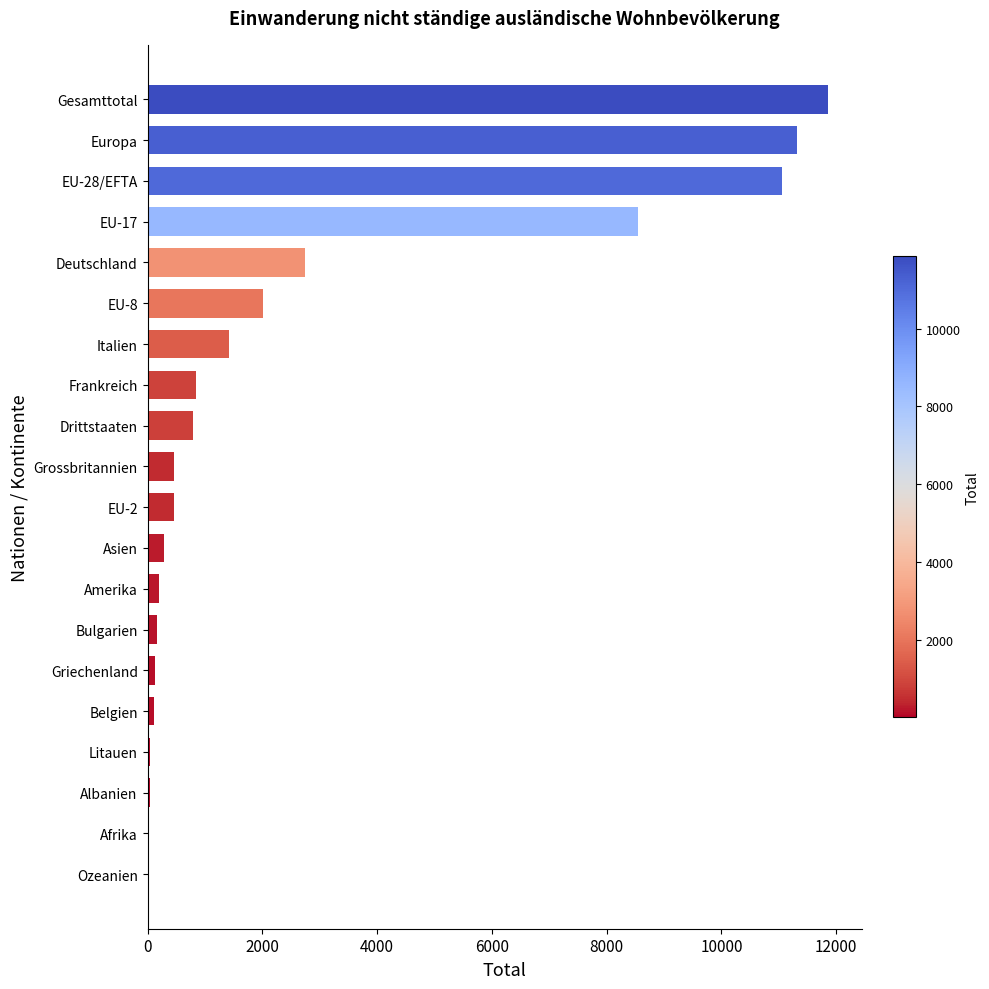

The chart shows a value of 505 at Italien. True or false?

False